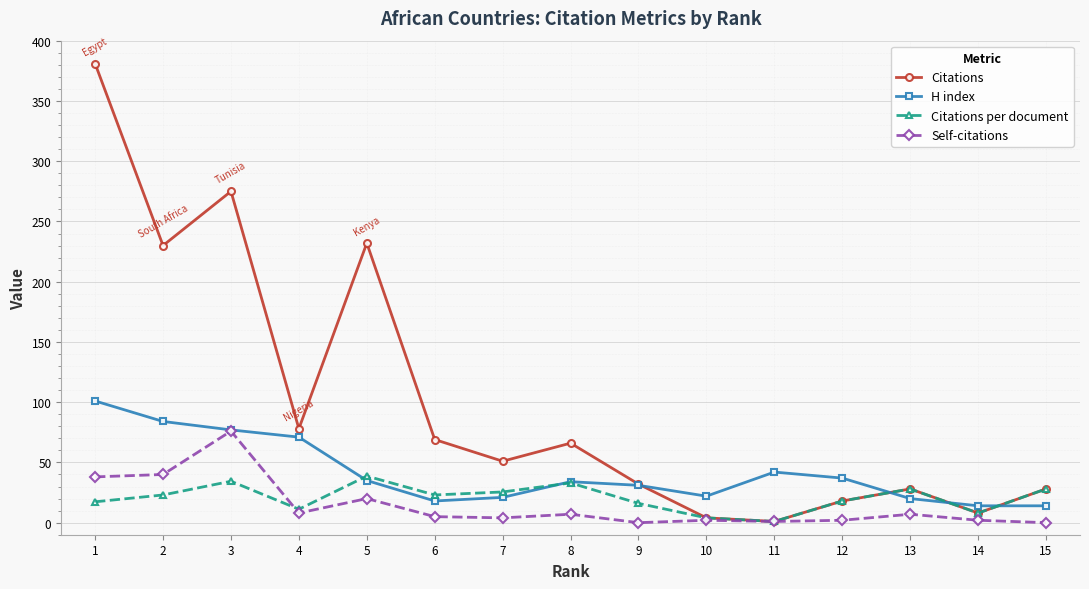

The value of Citations at 4 is 78.0. True or false?

True